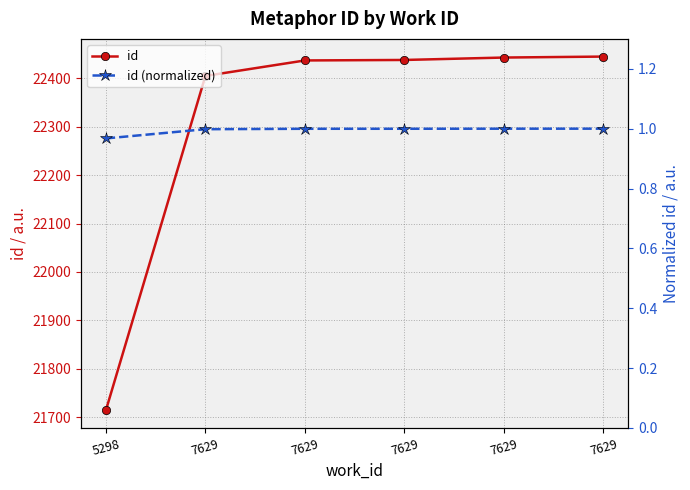

Read the id (normalized) value at 7629.

1.0